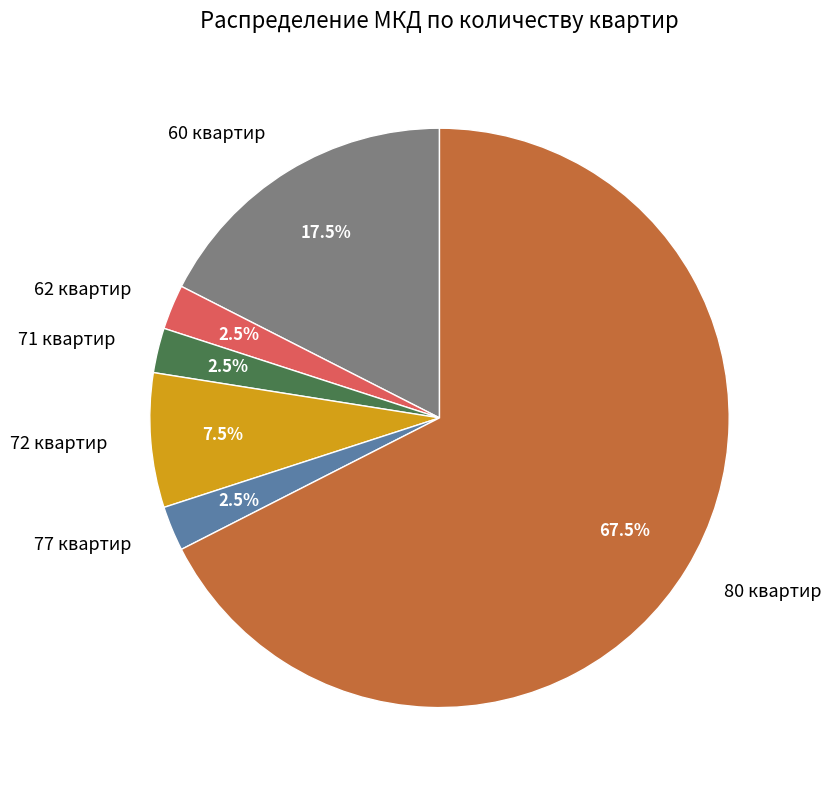

What is the ratio of the value at 62 квартир to the value at 77 квартир?

1.0